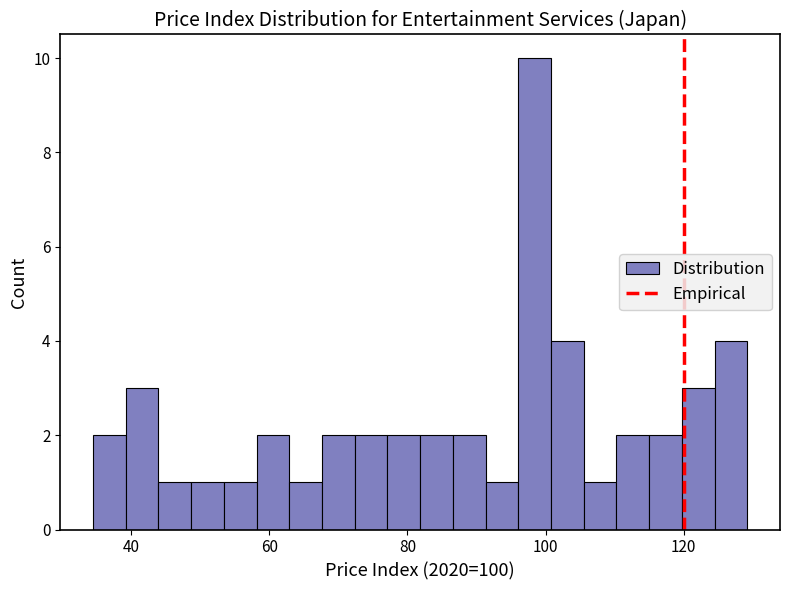

Read against the x-axis, roughly where is the centre of the tallest bar?

98